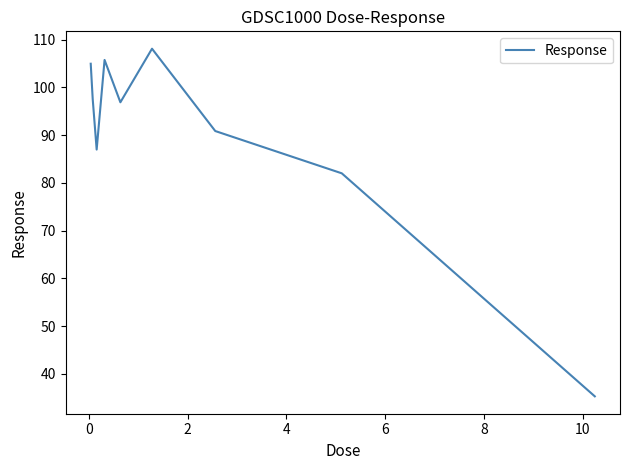

What is the minimum value shown in the chart?

35.3